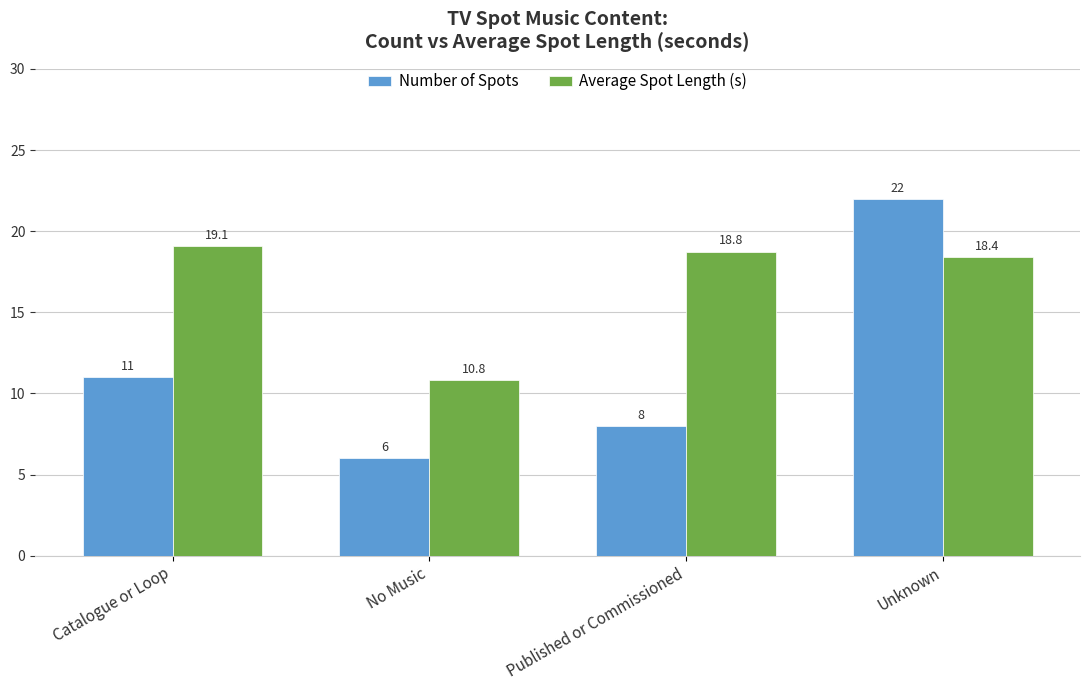

How many values in the Average Spot Length (s) series are below 18?

1